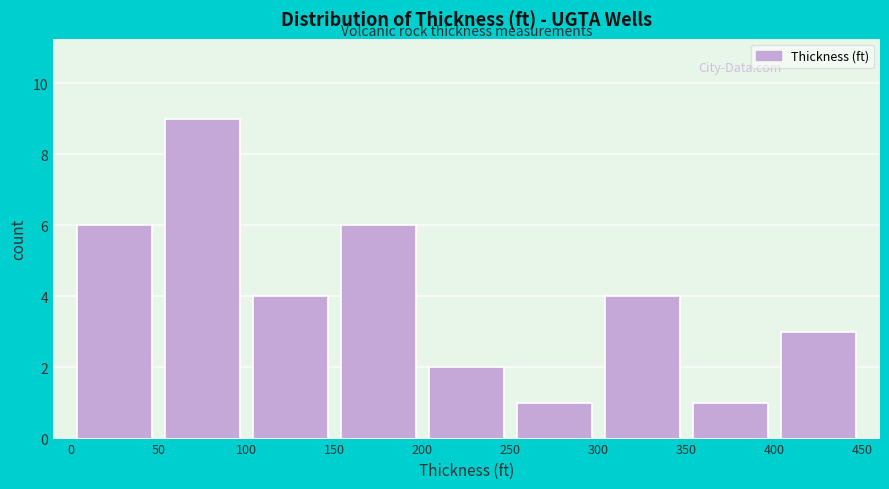

Reading left to right, transcribe this chart: for each bar, give the range it covers on the x-axis and its height. The values are not printed on the chart, so give them approximately, as read against the axis.

0 to 50: 6
50 to 100: 9
100 to 150: 4
150 to 200: 6
200 to 250: 2
250 to 300: 1
300 to 350: 4
350 to 400: 1
400 to 450: 3